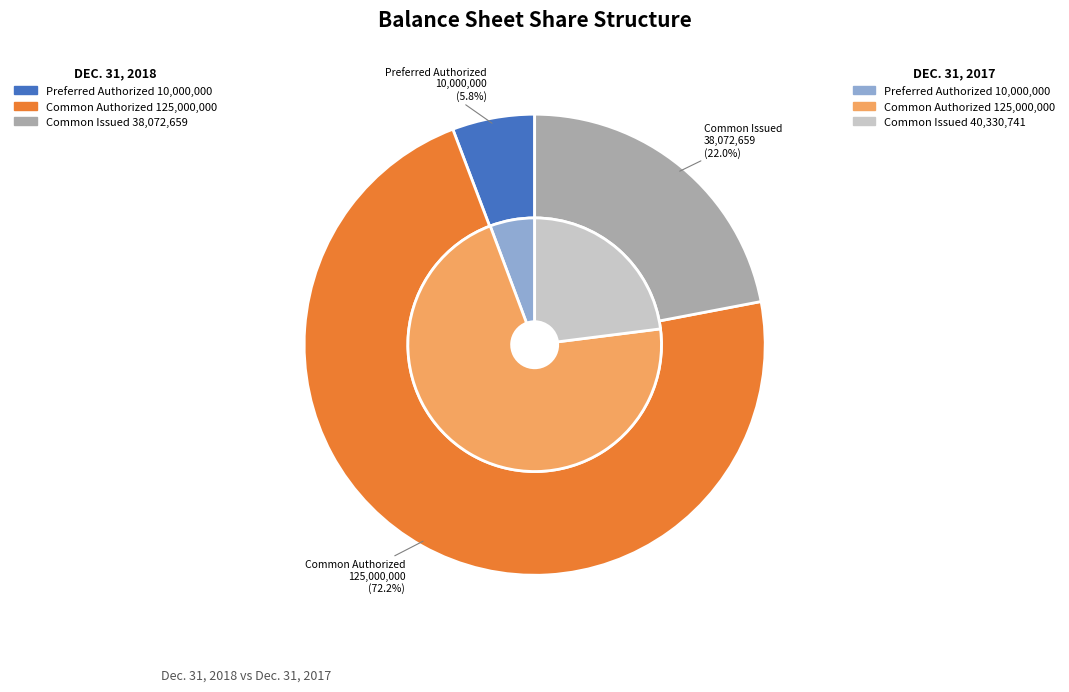

What is the largest slice in the pie chart?

Common Authorized